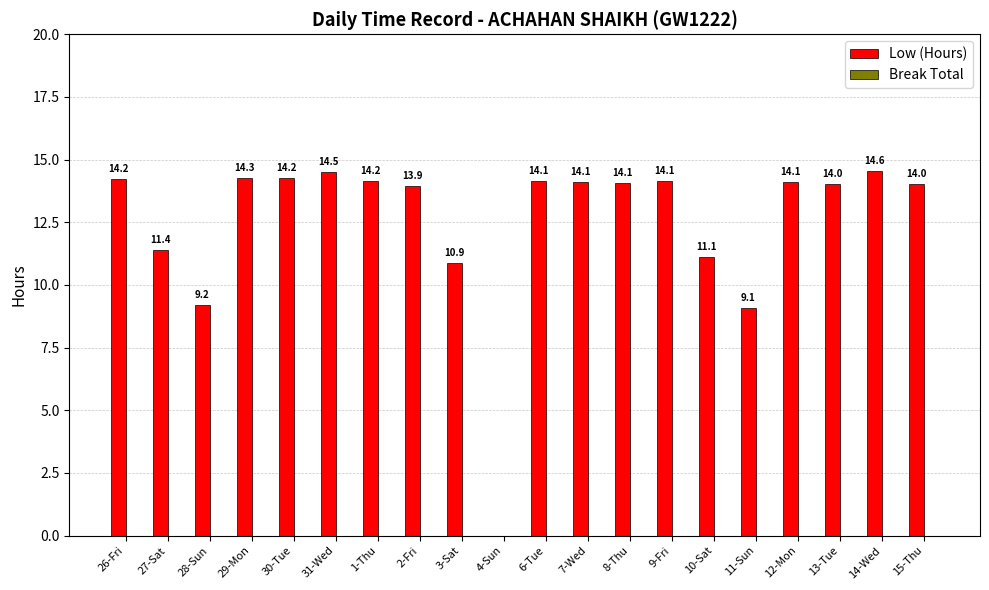

What is the sum of all values?

250.1